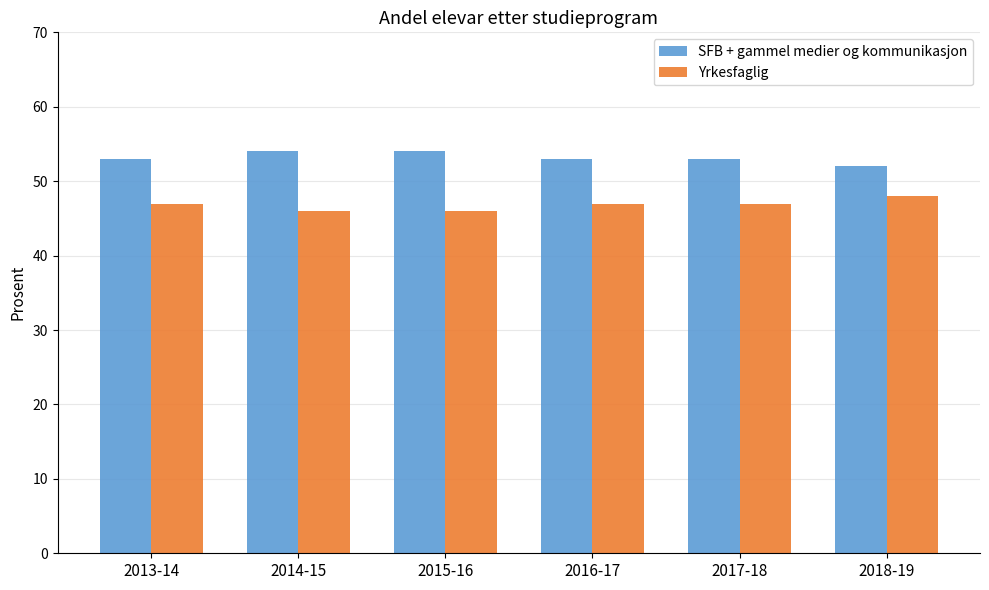

What is the highest value of the Yrkesfaglig series?

48